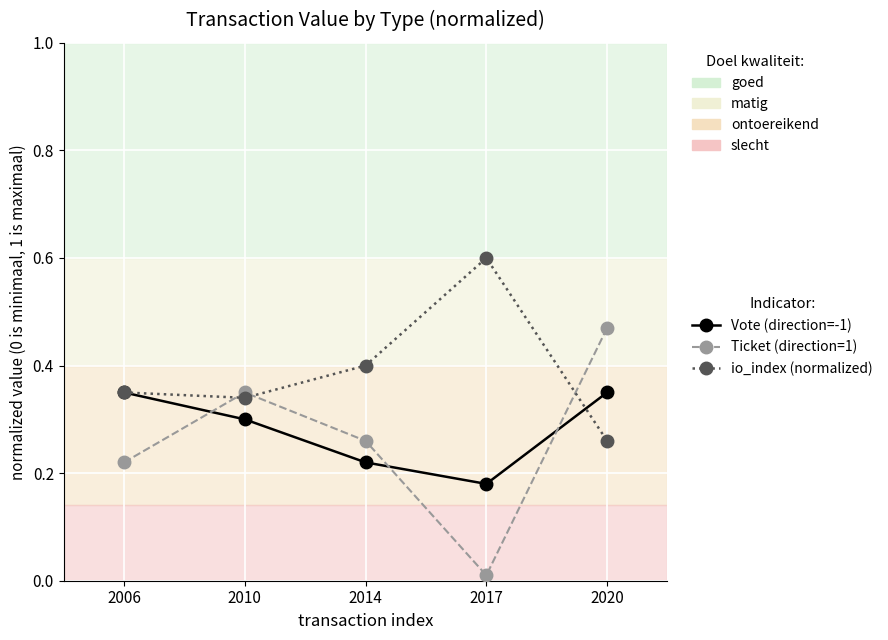

Where is io_index (normalized) nearest to the value 0?

2020